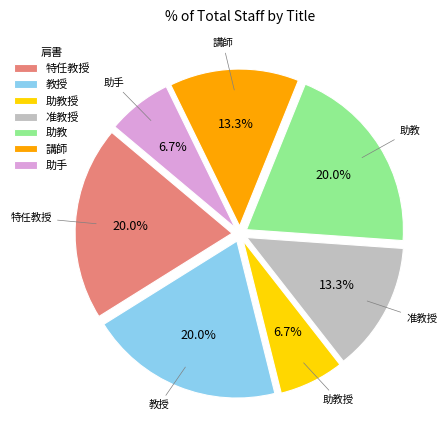

What percentage is NOT represented by 教授?

80.0%